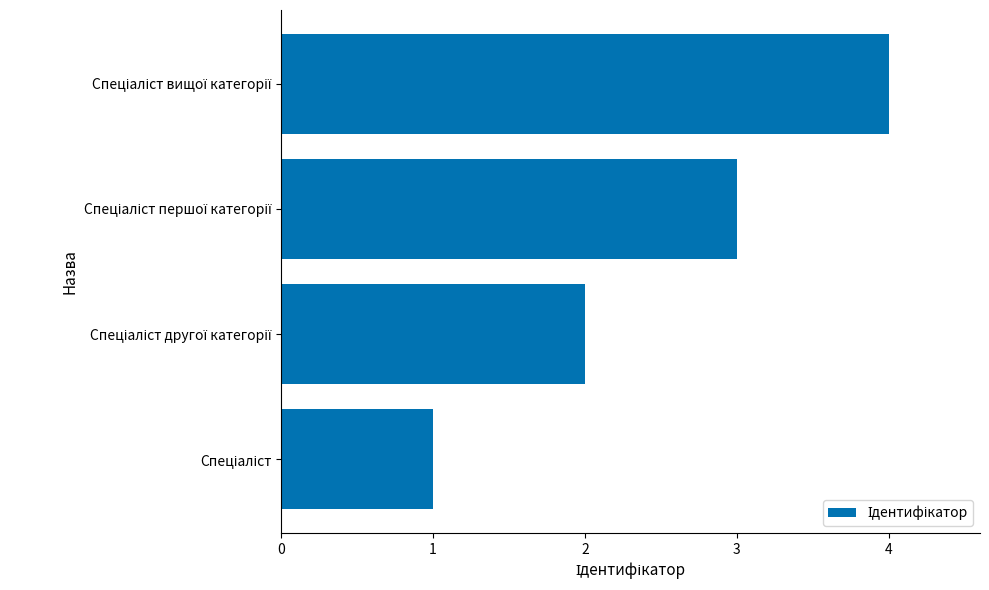

What is the maximum value shown in the chart?

4